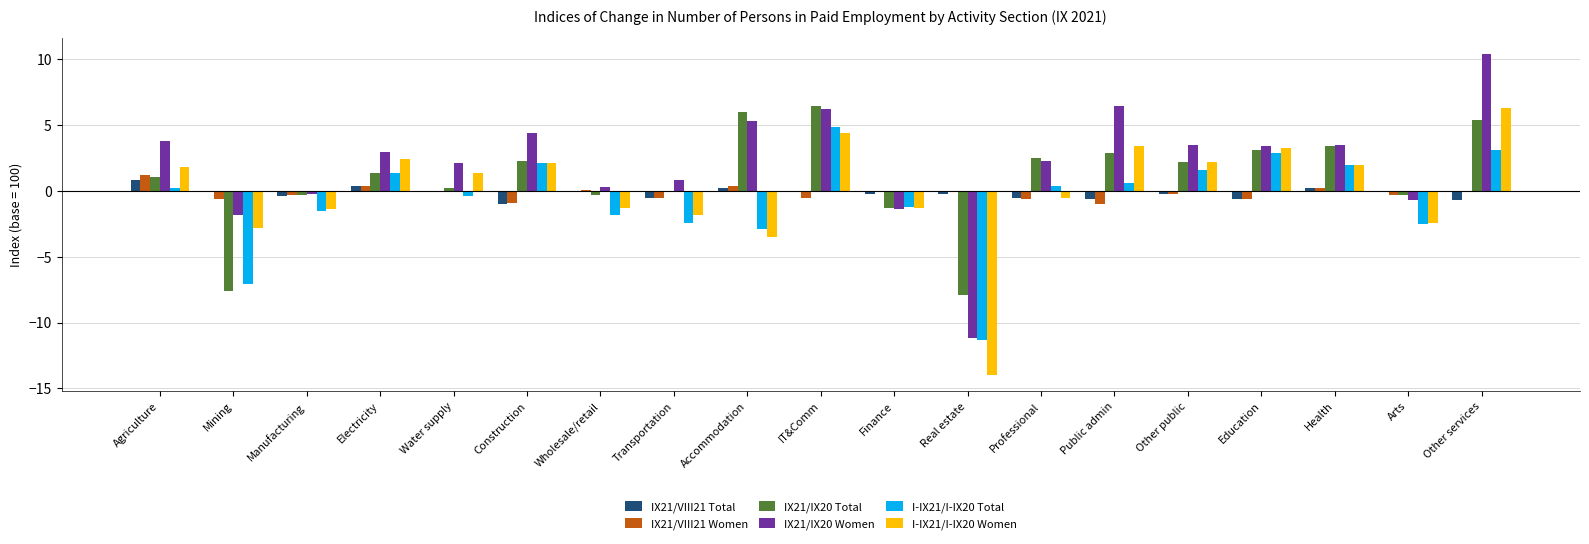

Are the bars horizontal?

No